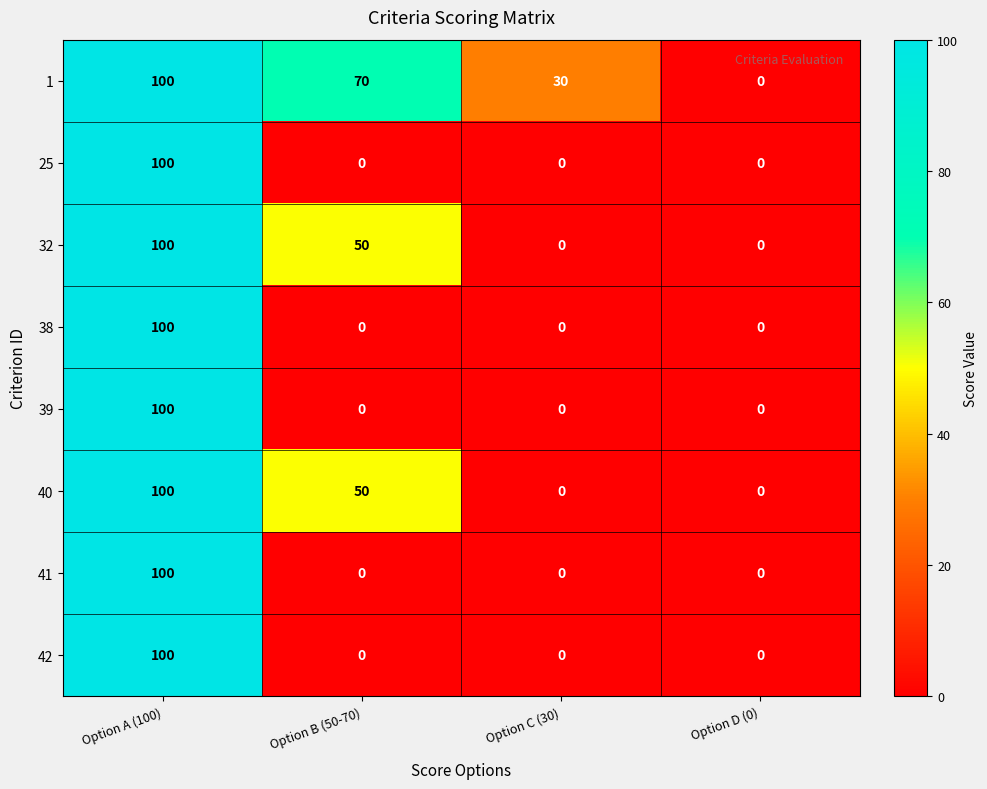

What is the sum of the 38 values at Option A (100) and Option C (30)?

100